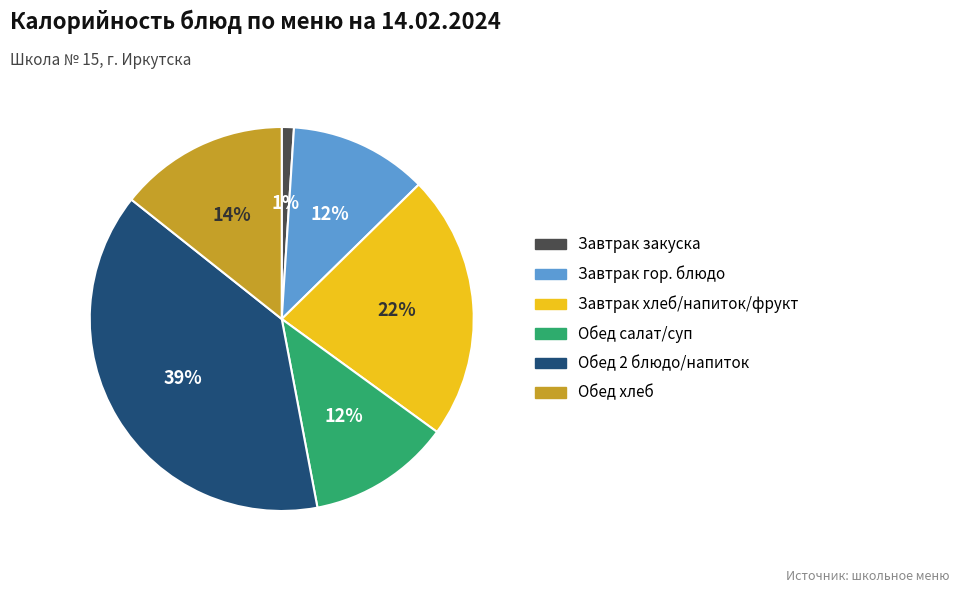

How many slices are in this pie chart?

6